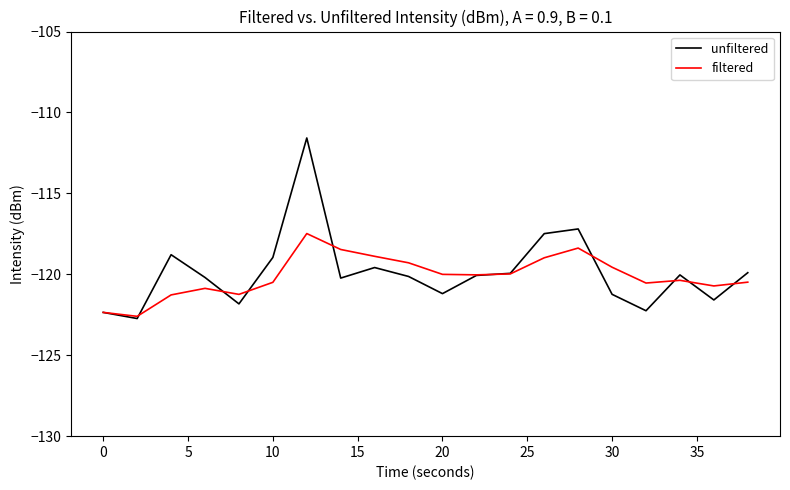

Which series has the largest range (max minus min)?

unfiltered